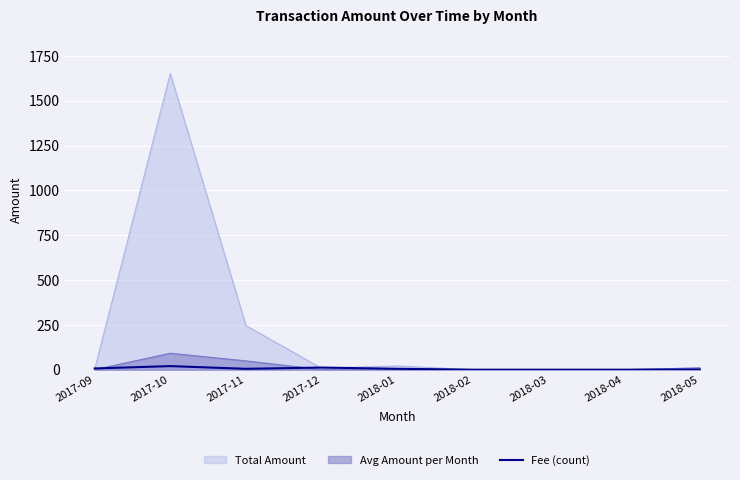

The value at 2017-12 is 19. True or false?

False